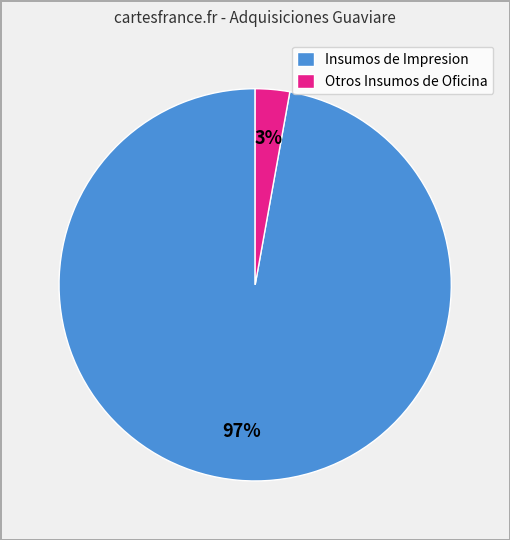

Which has a higher value, Insumos de Impresion or Otros Insumos de Oficina?

Insumos de Impresion